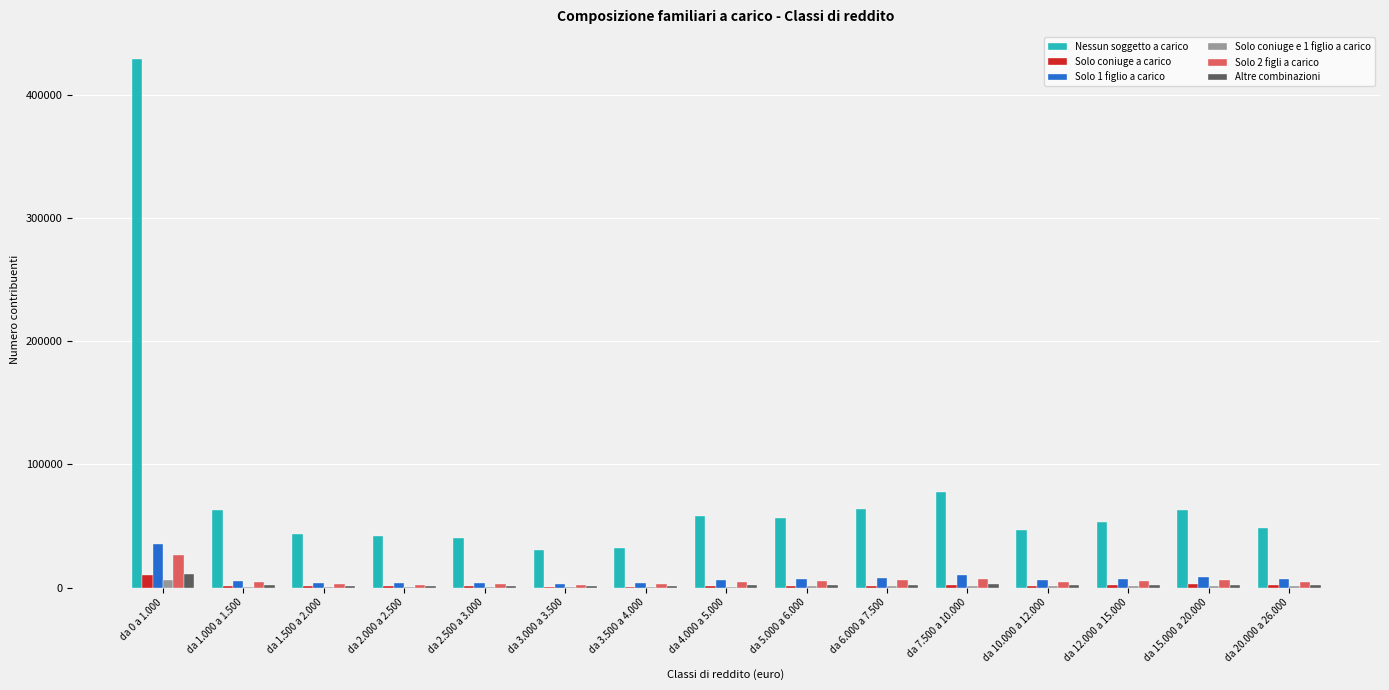

Does the chart contain stacked bars?

No